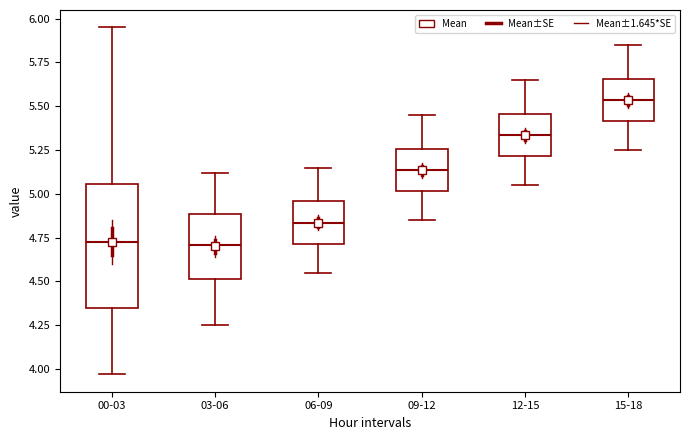

Where is the upper edge of the box for 03-06 on the y-axis? The values are not printed on the chart, so give them approximately, as read against the axis.

4.90